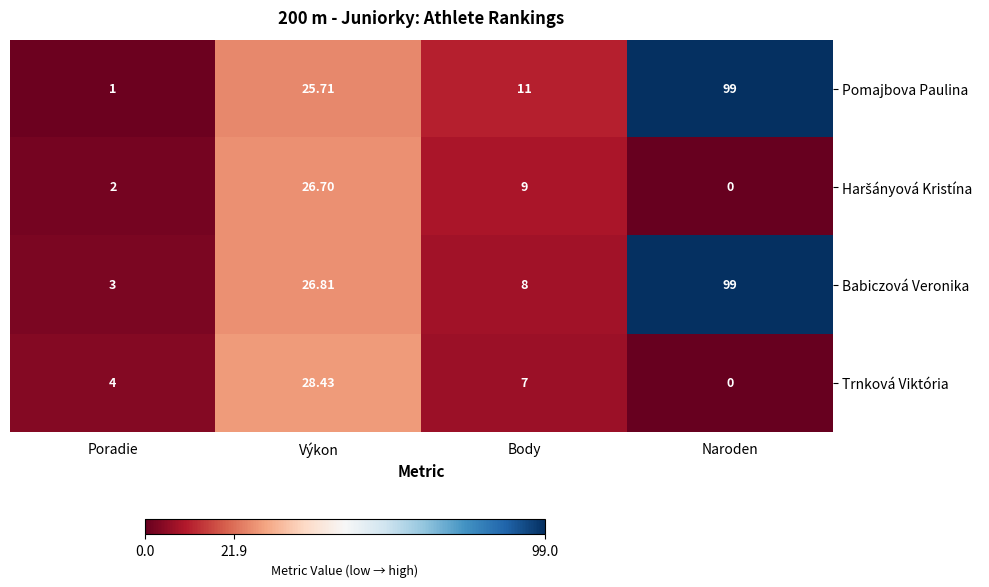

Rank the categories by Babiczová Veronika value from highest to lowest.

Naroden, Výkon, Body, Poradie